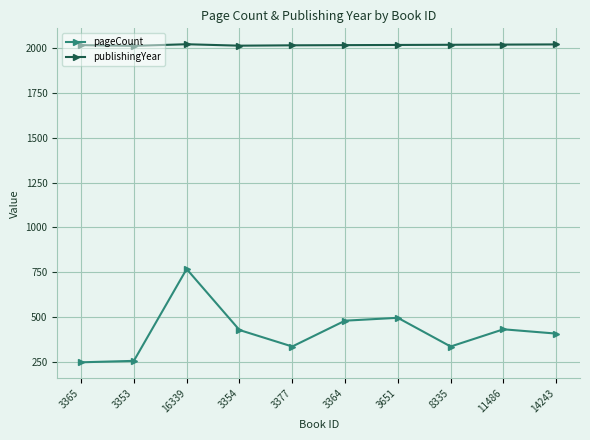

At which category is the sum across all series the highest?

16339